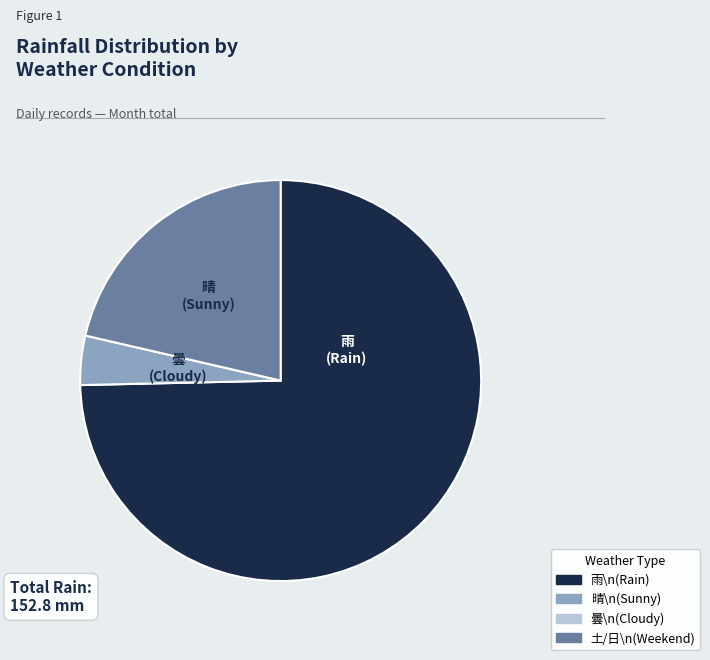

Is there a majority slice in this chart?

Yes